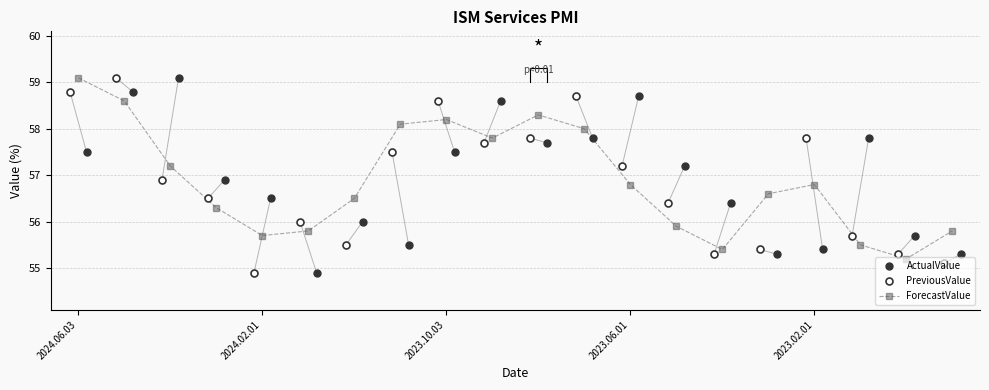

Rank the series by their maximum value, from highest to lowest.

ActualValue, PreviousValue, ForecastValue